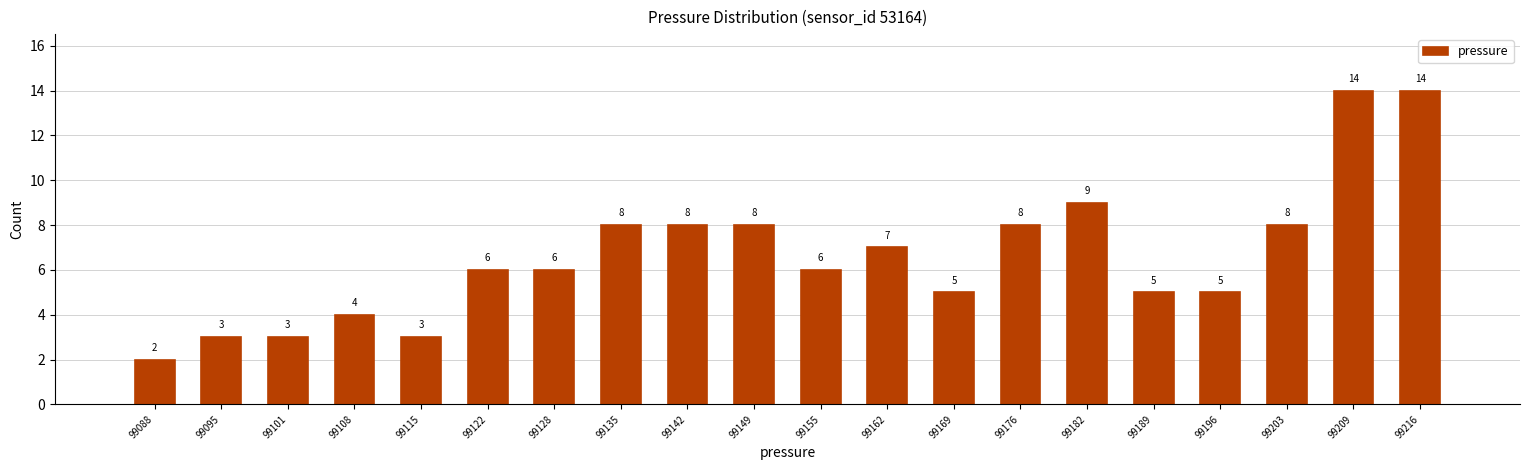

Reading left to right, list every bar in this chart as the range it spans on the x-axis followed by its height. The bar edges are not printed on the chart, so give them approximately, as read against the axis.

99085 to 99092: 2
99092 to 99099: 3
99099 to 99105: 3
99105 to 99112: 4
99112 to 99119: 3
99119 to 99126: 6
99126 to 99132: 6
99132 to 99139: 8
99139 to 99146: 8
99146 to 99153: 8
99153 to 99159: 6
99159 to 99166: 7
99166 to 99173: 5
99173 to 99180: 8
99180 to 99186: 9
99186 to 99193: 5
99193 to 99200: 5
99200 to 99207: 8
99207 to 99213: 14
99213 to 99220: 14